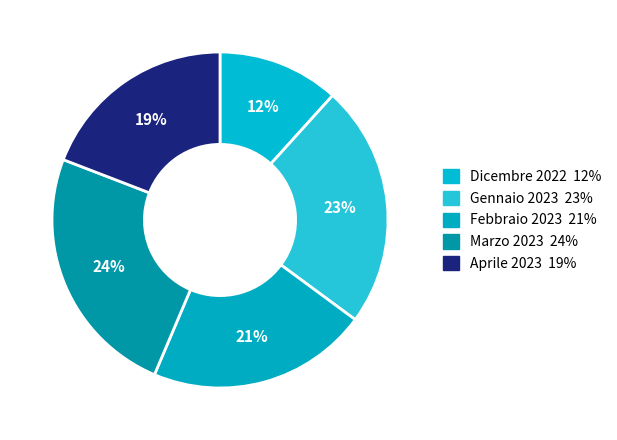

Rank the categories by value from lowest to highest.

Dicembre 2022, Aprile 2023, Febbraio 2023, Gennaio 2023, Marzo 2023